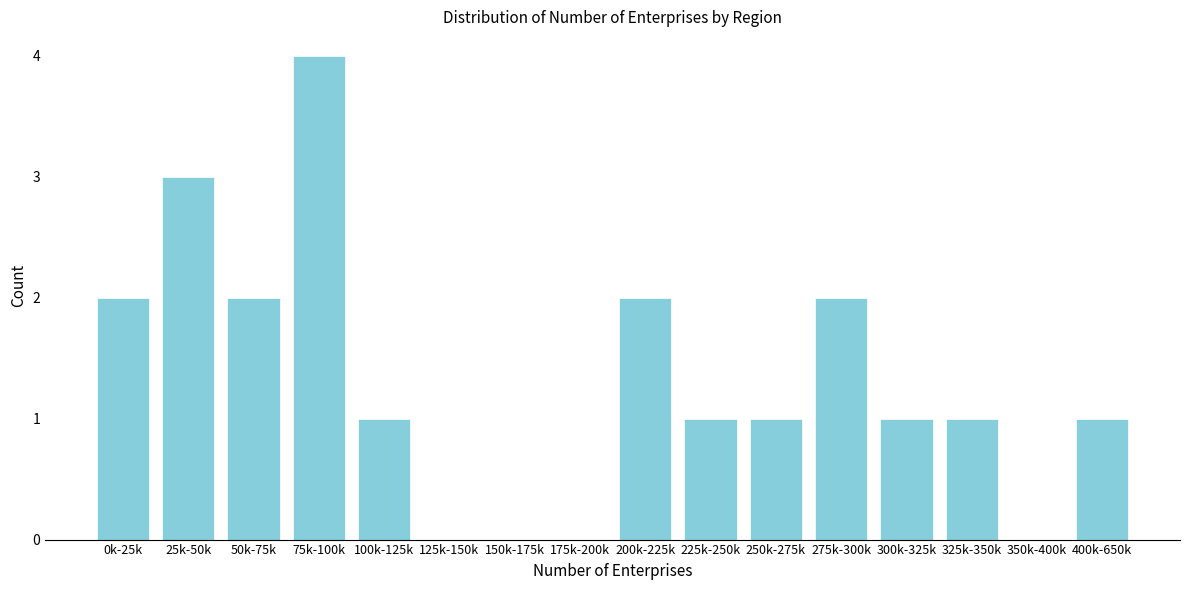

Reading right to left, what are all the values shown in this chart?

400k-650k=1	350k-400k=0	325k-350k=1	300k-325k=1	275k-300k=2	250k-275k=1	225k-250k=1	200k-225k=2	175k-200k=0	150k-175k=0	125k-150k=0	100k-125k=1	75k-100k=4	50k-75k=2	25k-50k=3	0k-25k=2